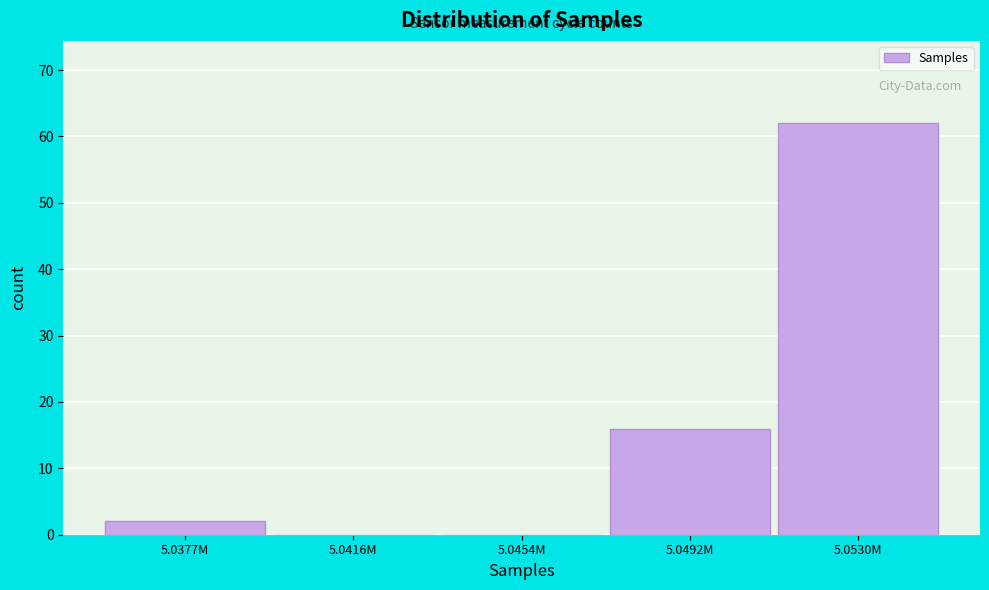

Reading left to right, extract all data points from this chart.

5.0377M=2	5.0416M=0	5.0454M=0	5.0492M=16	5.0530M=62